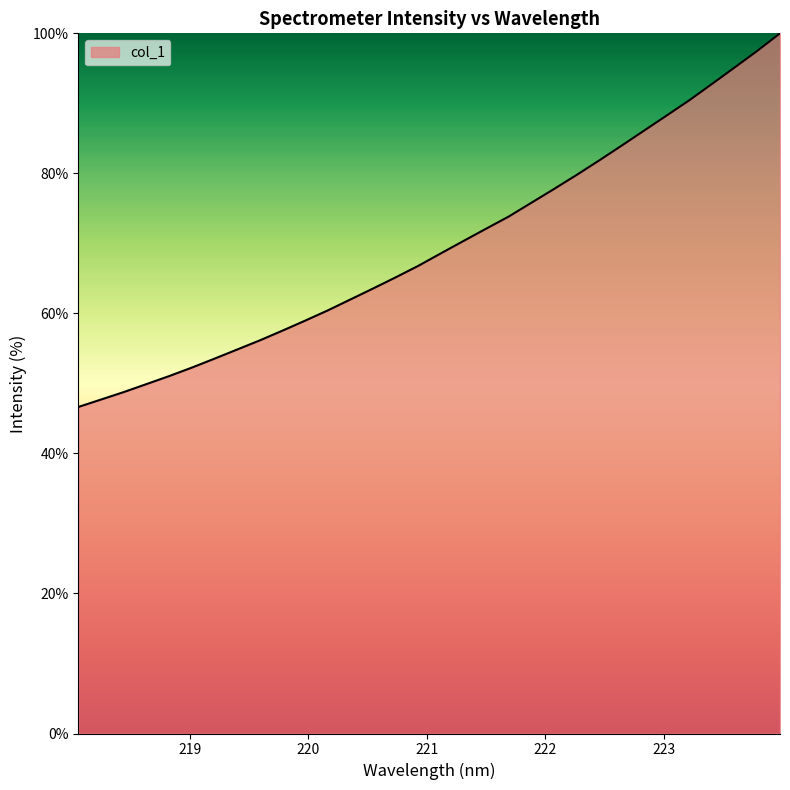

Count the number of categories in the chart.

32